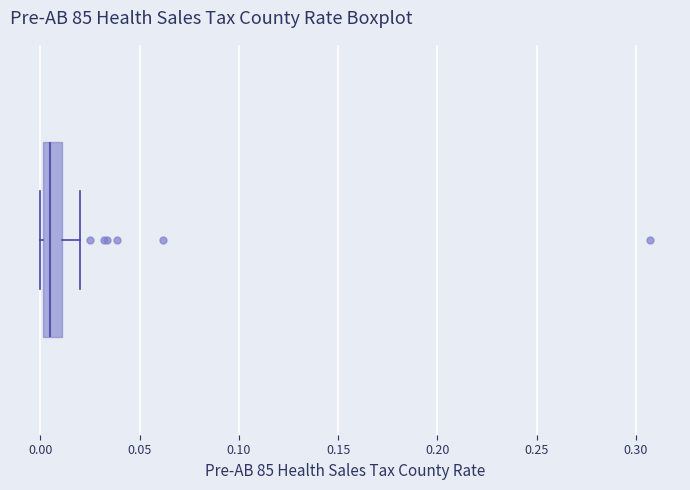

Transcribe this box plot: give where the median line is, the range the box spans, and where the two whiskers end, as read against the x-axis. The values are not printed on the chart, so give them approximately, as read against the axis.

median 0.005, box 0.000 to 0.010, whiskers 0.000 to 0.020